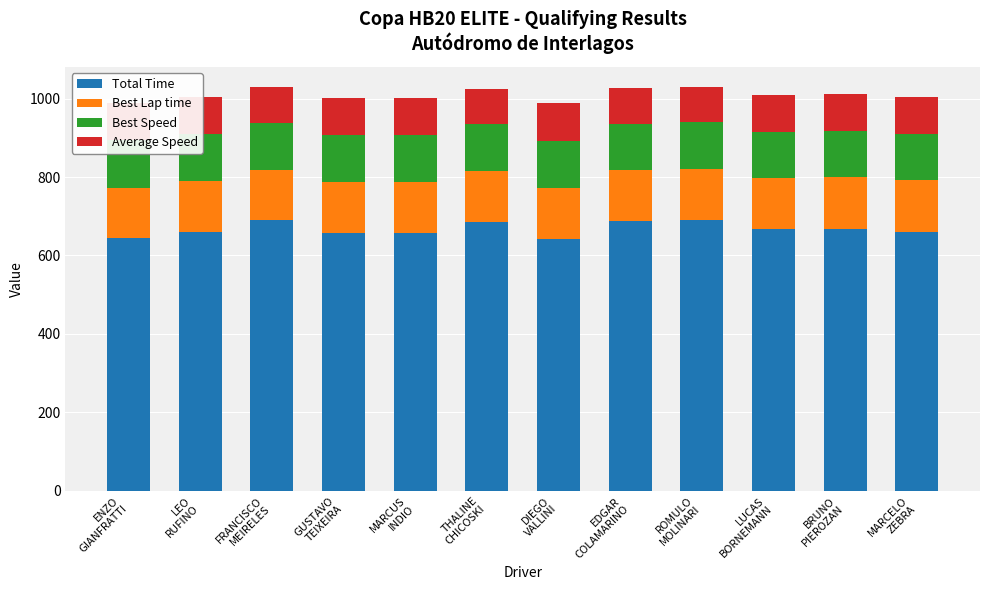

At which category is the sum across all series the highest?

ROMULO
MOLINARI